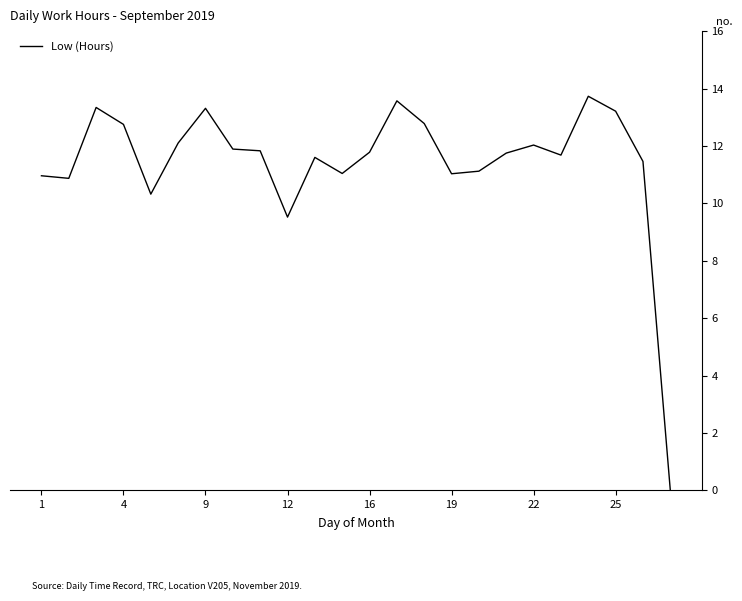

What is the greatest value displayed?

13.7